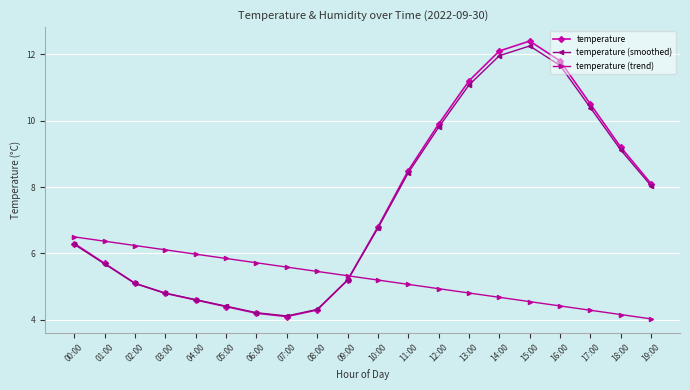

Does the chart display data point markers on the line(s)?

Yes